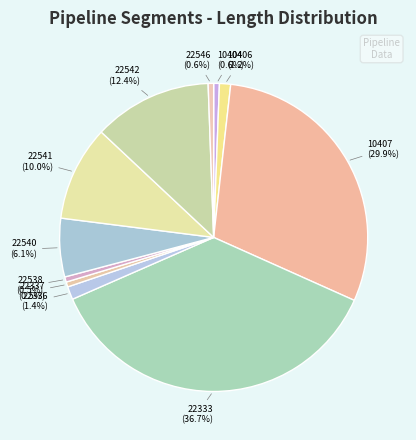

How many segments does this pie chart have?

11